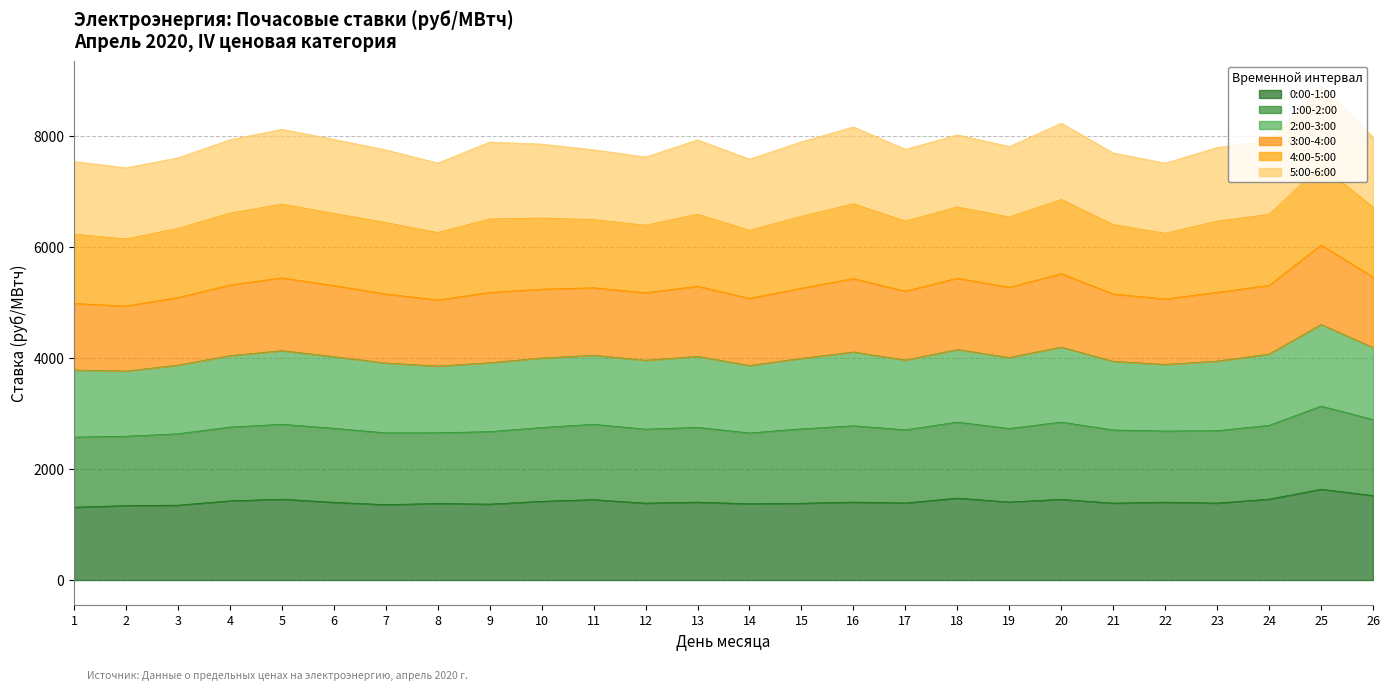

What is the total value across all series at 12?

7614.1